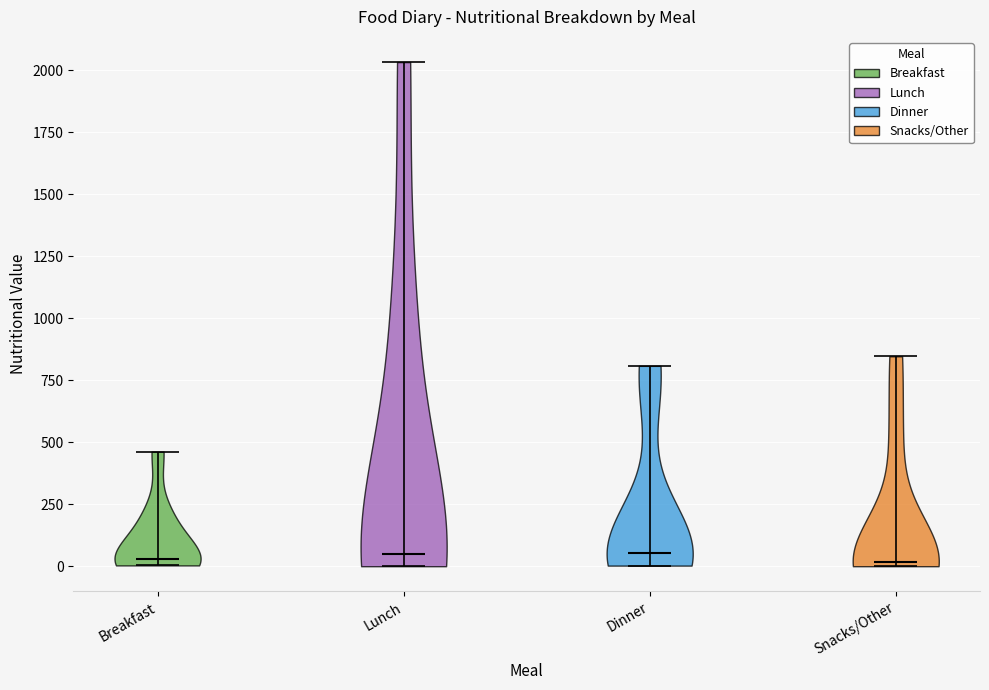

What is the highest point the violin for Lunch reaches on the y-axis? The values are not printed on the chart, so give them approximately, as read against the axis.

2050